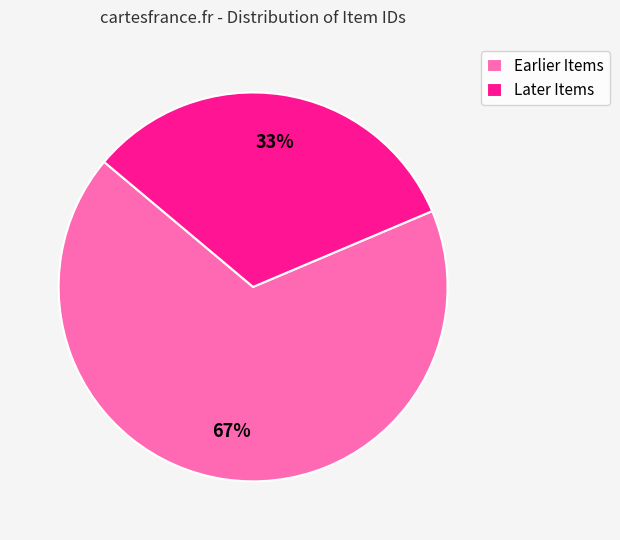

Rank the categories by value from lowest to highest.

Later Items, Earlier Items